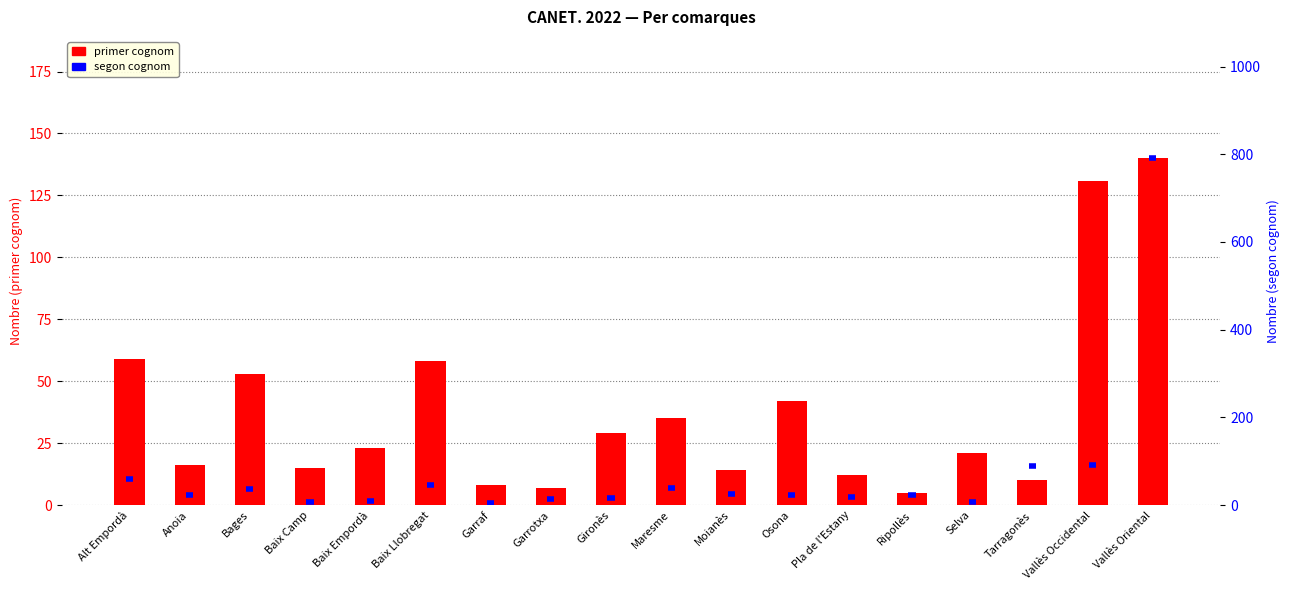

List the labels in order of value, largest first.

Vallès Oriental, Vallès Occidental, Alt Empordà, Baix Llobregat, Bages, Osona, Maresme, Gironès, Baix Empordà, Selva, Anoia, Baix Camp, Moianès, Pla de l'Estany, Tarragonès, Garraf, Garrotxa, Ripollès